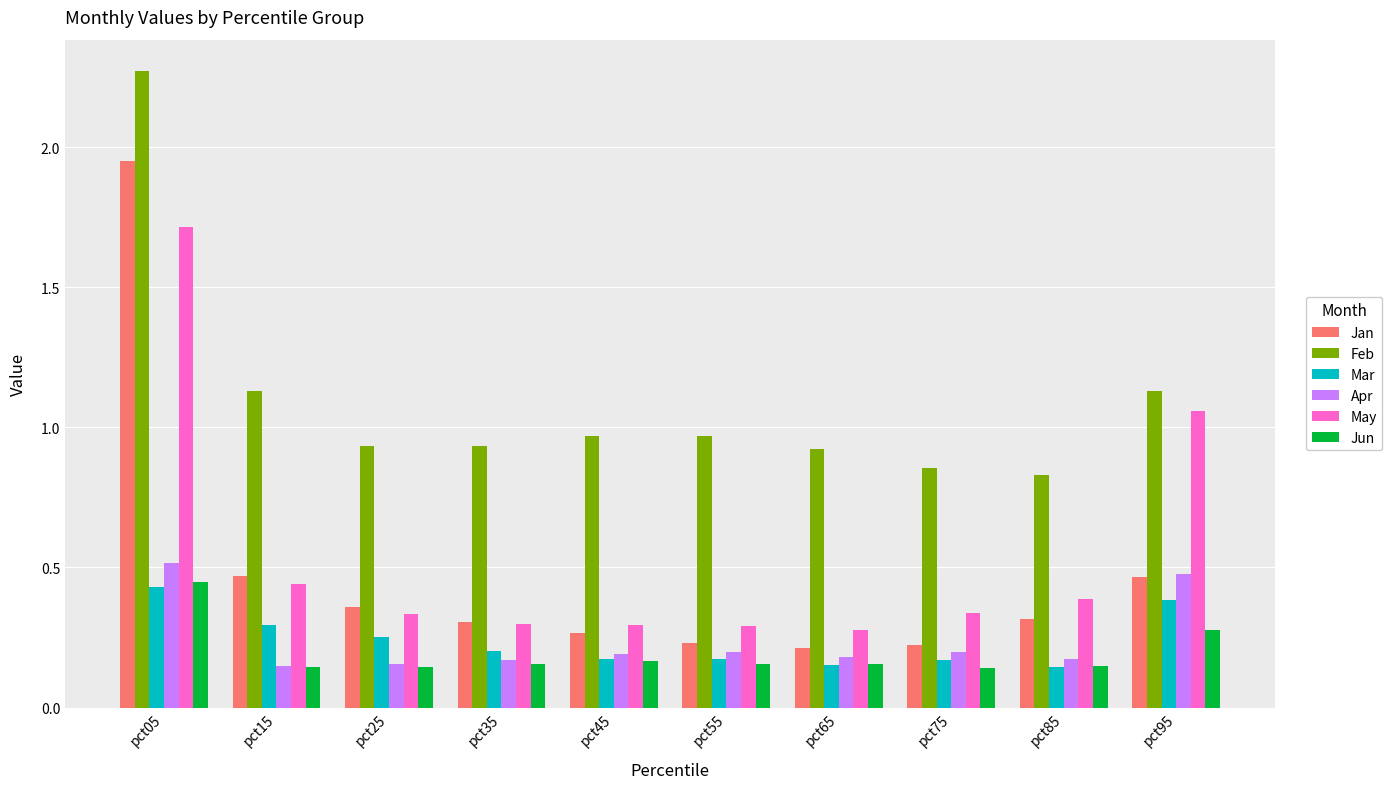

What is the spread (max minus min) of values at pct85?

0.7